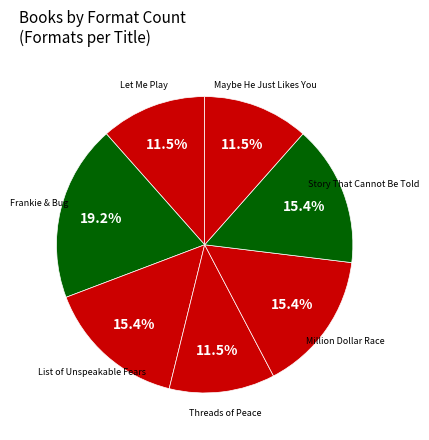

Does Let Me Play represent more than half of the total?

No